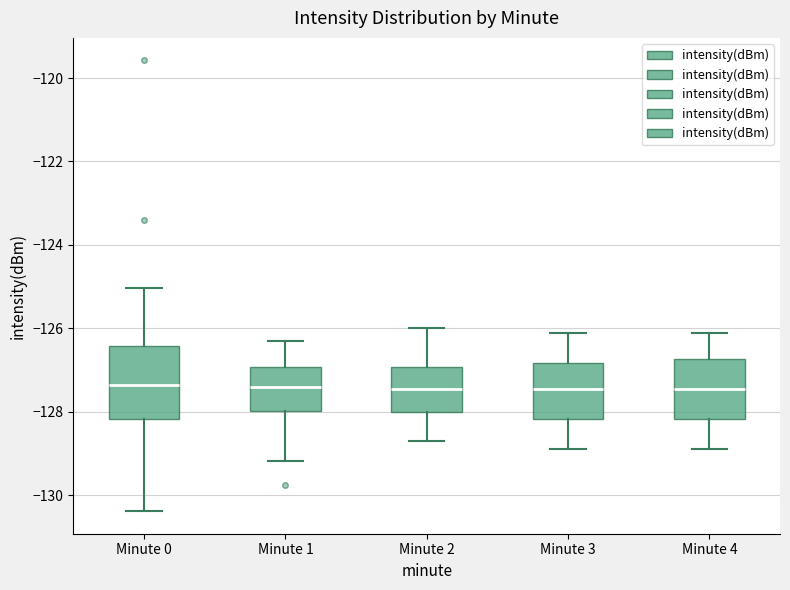

Reading left to right, read every box against the y-axis: the position of its median line, the range the box covers, and the ends of its whiskers. The values are not printed on the chart, so give them approximately, as read against the axis.

Minute 0: median -127.4, box -128.2 to -126.4, whiskers -130.4 to -125.0
Minute 1: median -127.4, box -128.0 to -127.0, whiskers -129.2 to -126.2
Minute 2: median -127.4, box -128.0 to -127.0, whiskers -128.6 to -126.0
Minute 3: median -127.4, box -128.2 to -126.8, whiskers -128.8 to -126.0
Minute 4: median -127.4, box -128.2 to -126.8, whiskers -128.8 to -126.0